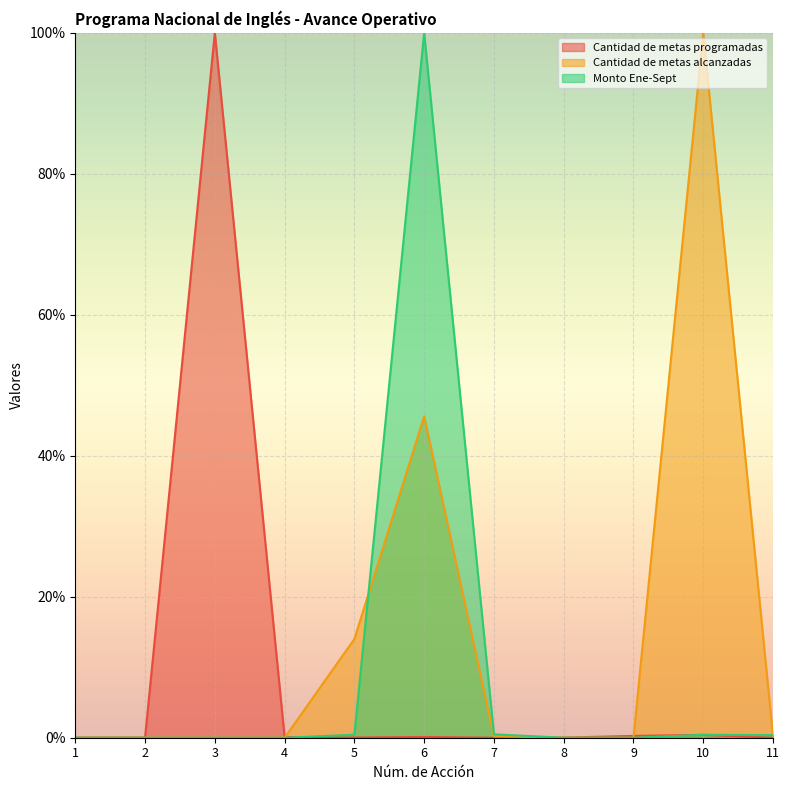

True or false: Monto Ene-Sept and Cantidad de metas alcanzadas cross at least once.

True